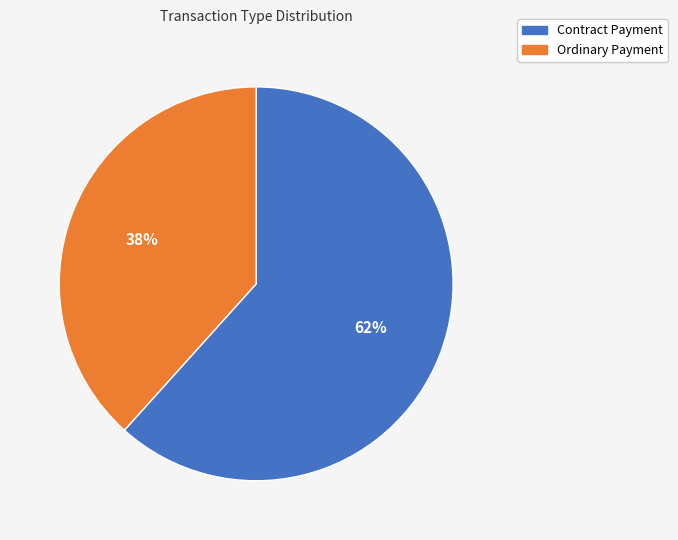

Approximately how many times larger is the value at Ordinary Payment compared to Contract Payment?

0.6